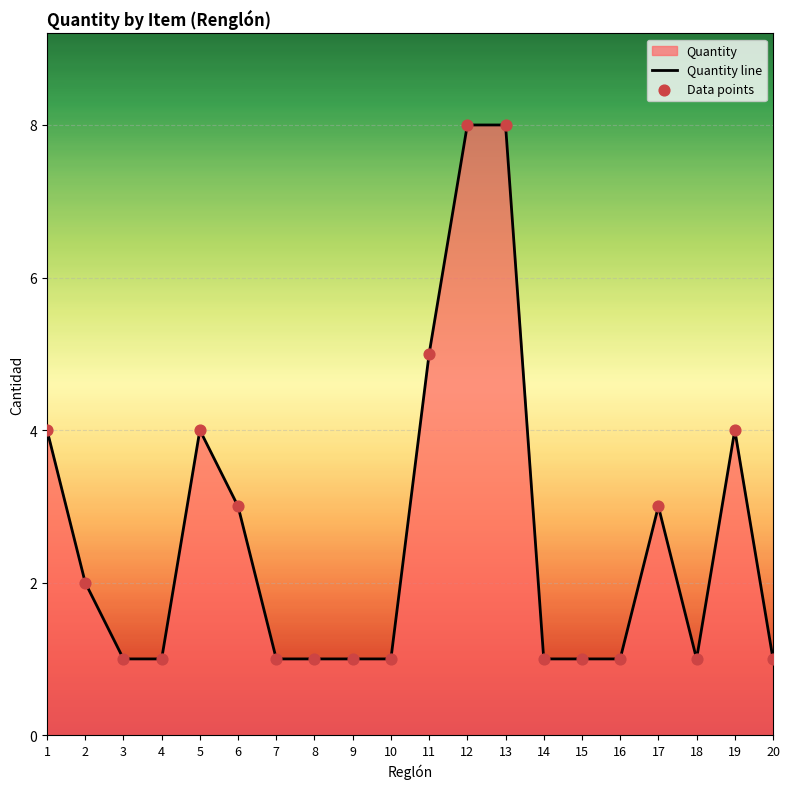

Which series reaches the minimum Y coordinate?

Quantity line